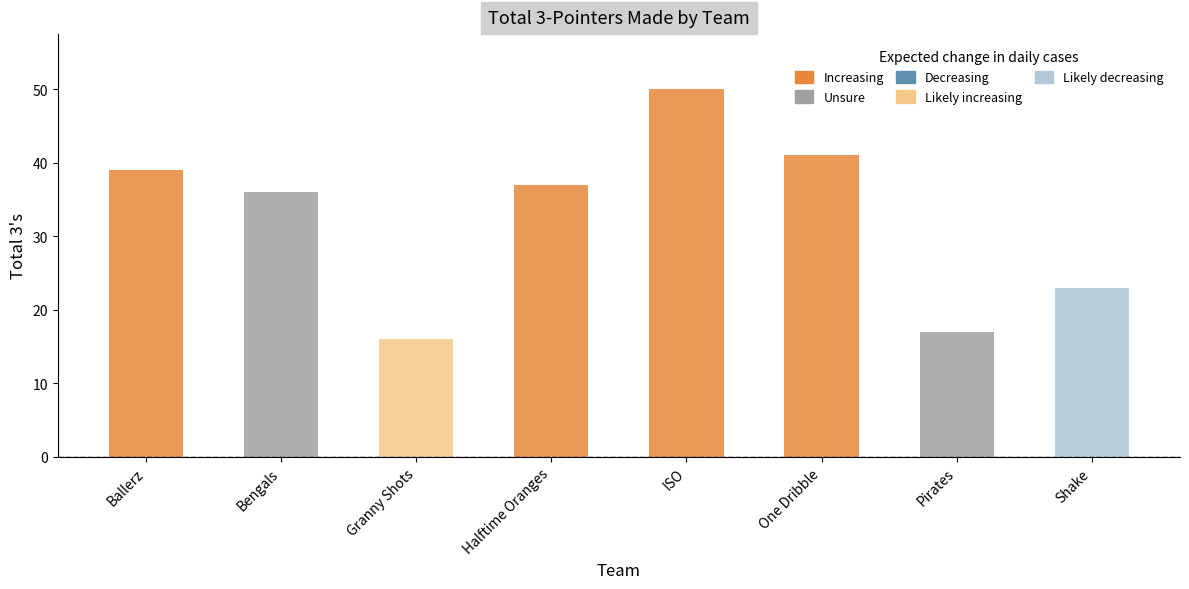

What is the sum of all values?

259